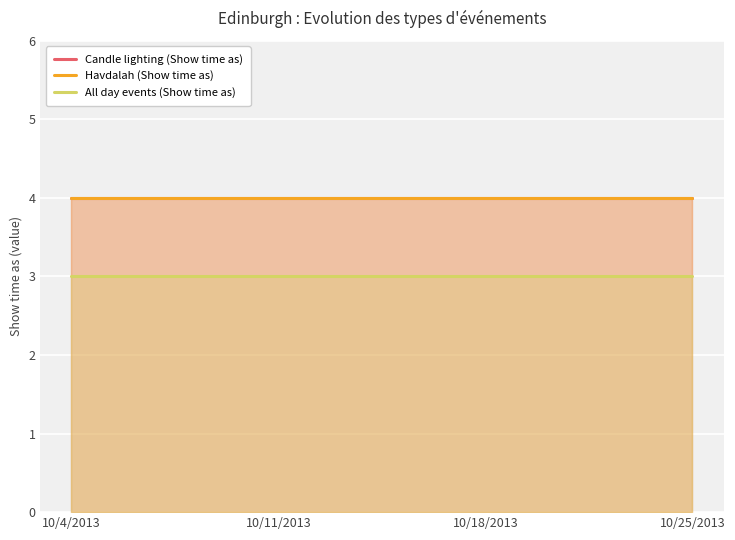

What is the highest value of the All day events (Show time as) series?

3